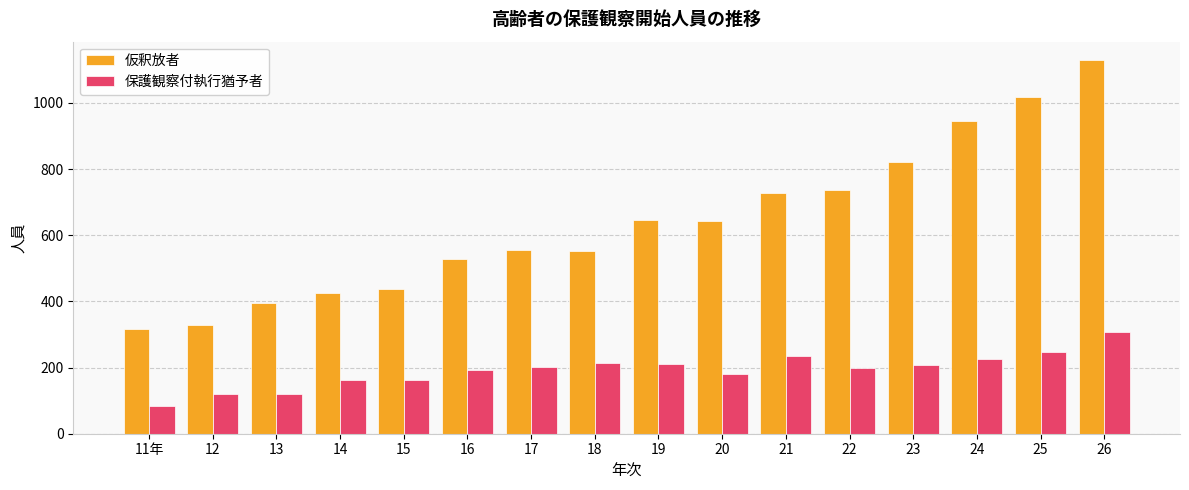

List the series in order of their overall mean, highest first.

仮釈放者, 保護観察付執行猶予者